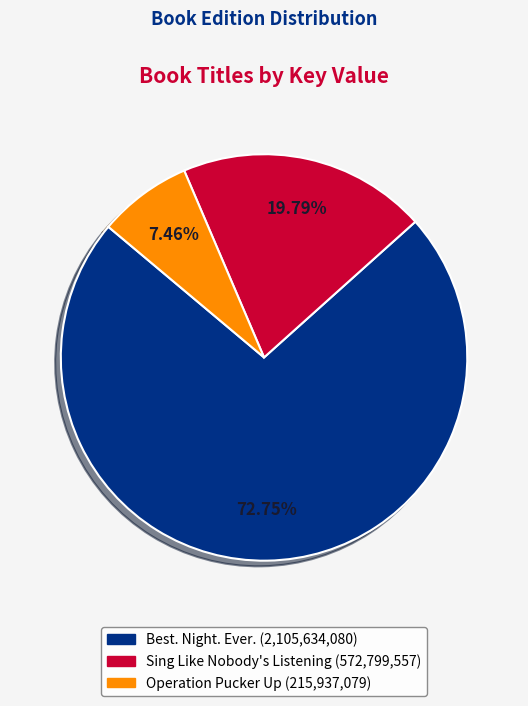

Is it true that Best. Night. Ever. is 58% of the pie?

False